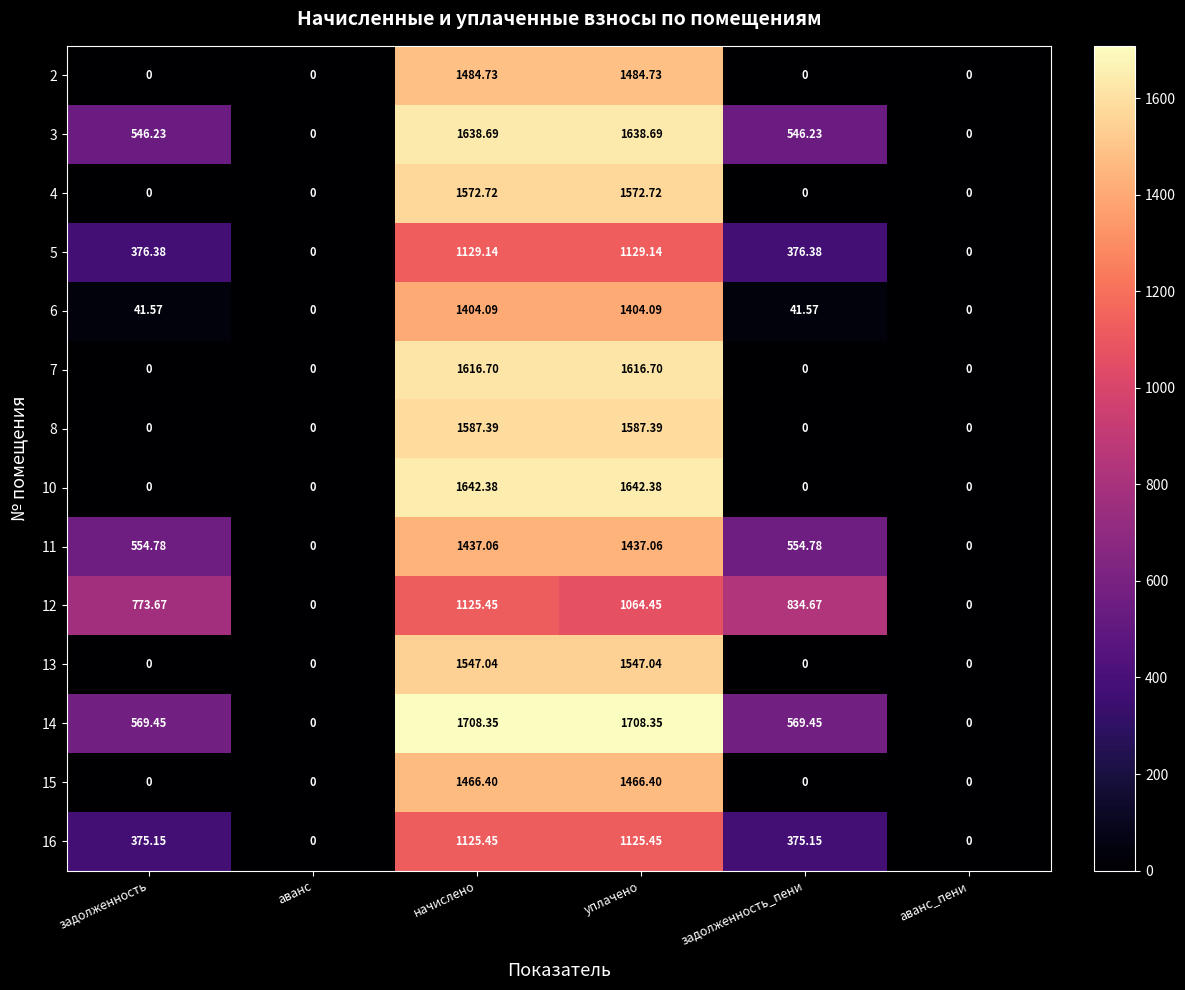

Is the value of 7 at аванс greater than the value of 13 at начислено?

No